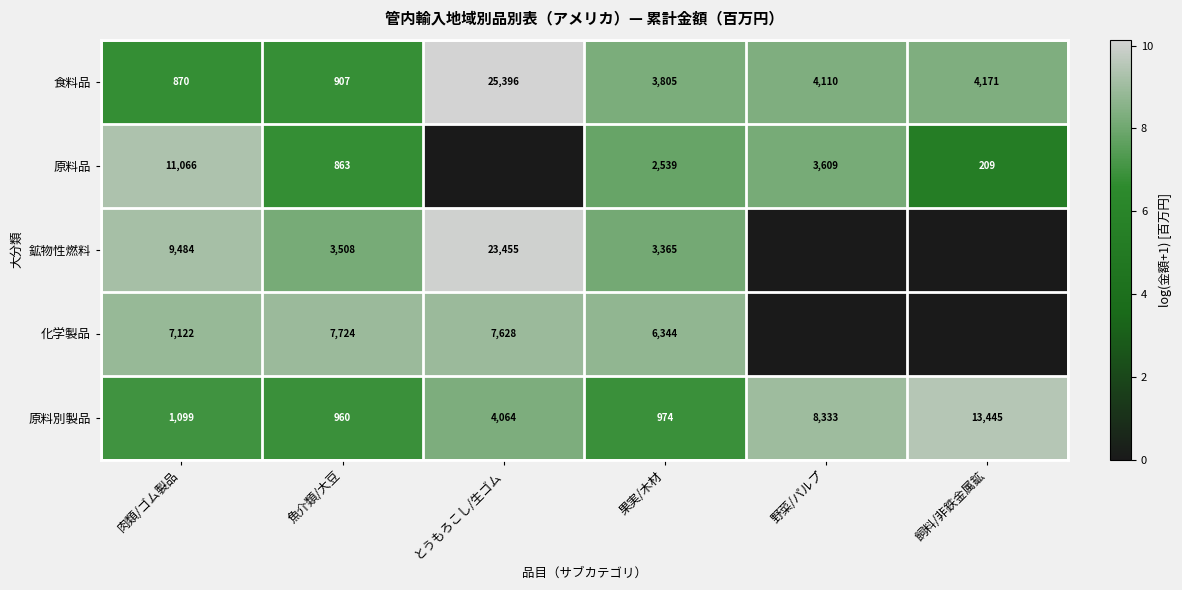

Where does the 食料品 series first go above 4110?

とうもろこし/生ゴム